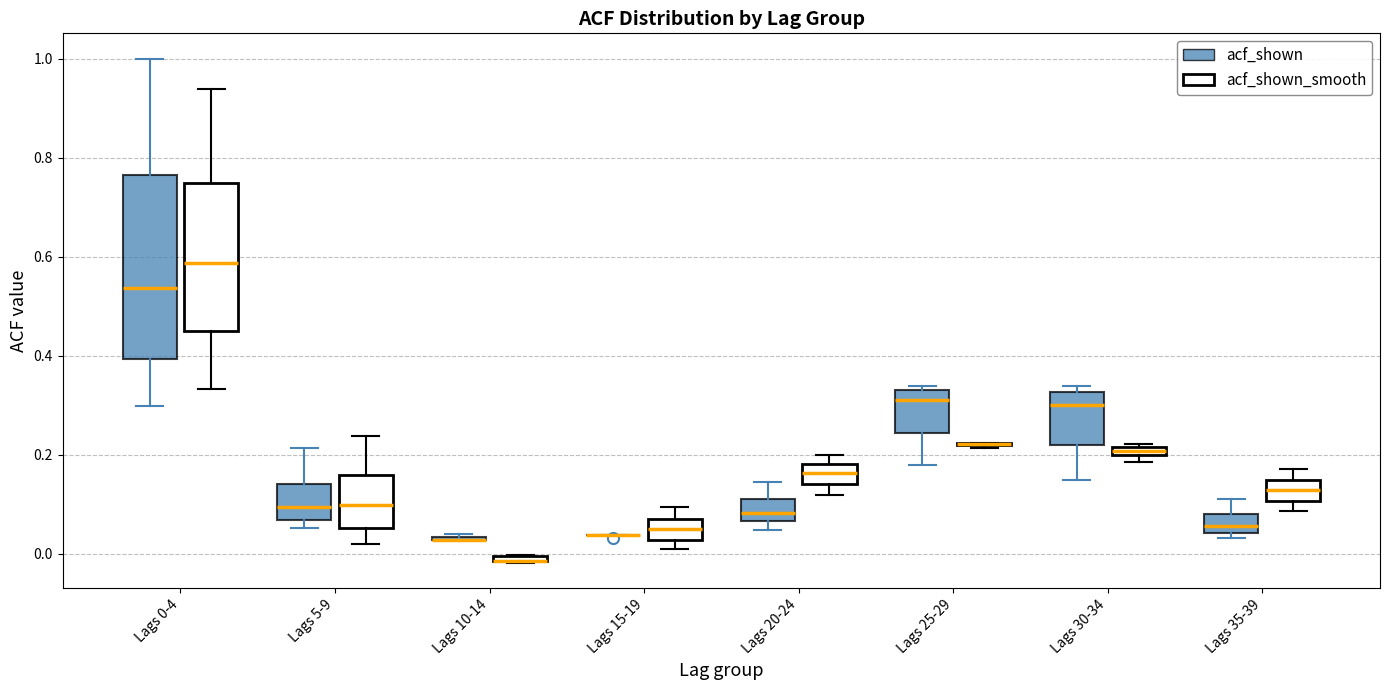

Where is the lower edge of the box for Lags 10-14 (acf_shown_smooth) on the y-axis? The values are not printed on the chart, so give them approximately, as read against the axis.

-0.02